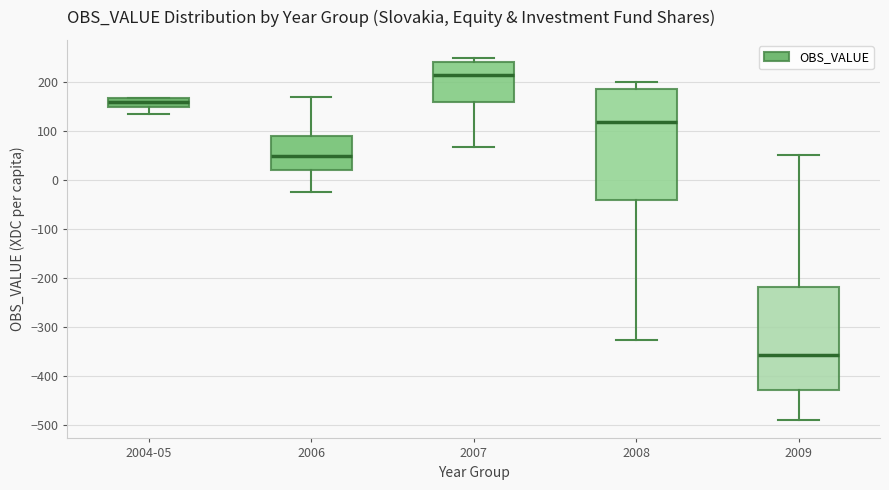

Reading left to right, transcribe this box plot: for each box, give where its median line is, the range the box spans, and where its two whiskers end, as read against the y-axis. The values are not printed on the chart, so give them approximately, as read against the axis.

2004-05: median 160, box 150 to 170, whiskers 140 to 170
2006: median 50, box 20 to 90, whiskers -20 to 170
2007: median 210, box 160 to 240, whiskers 70 to 250
2008: median 120, box -40 to 190, whiskers -330 to 200
2009: median -360, box -430 to -220, whiskers -490 to 50